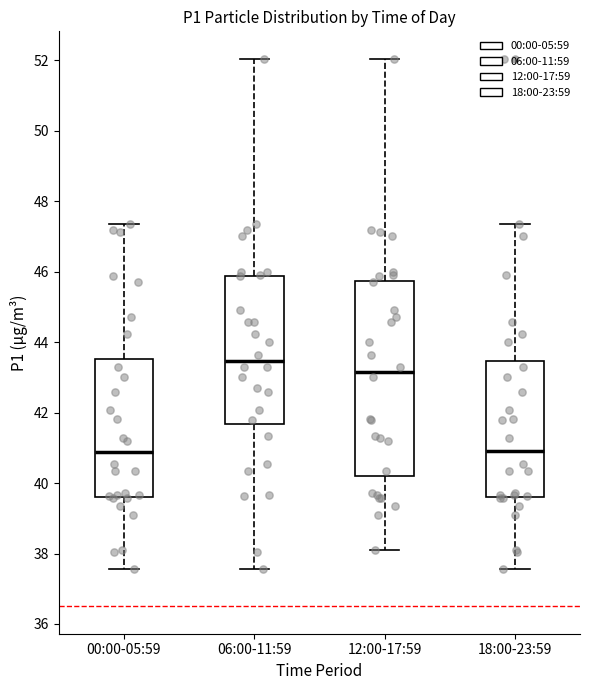

Reading left to right, read every box against the y-axis: the position of its median line, the range the box covers, and the ends of its whiskers. The values are not printed on the chart, so give them approximately, as read against the axis.

00:00-05:59: median 40.8, box 39.6 to 43.6, whiskers 37.6 to 47.4
06:00-11:59: median 43.4, box 41.6 to 45.8, whiskers 37.6 to 52.0
12:00-17:59: median 43.2, box 40.2 to 45.8, whiskers 38.2 to 52.0
18:00-23:59: median 41.0, box 39.6 to 43.4, whiskers 37.6 to 47.4